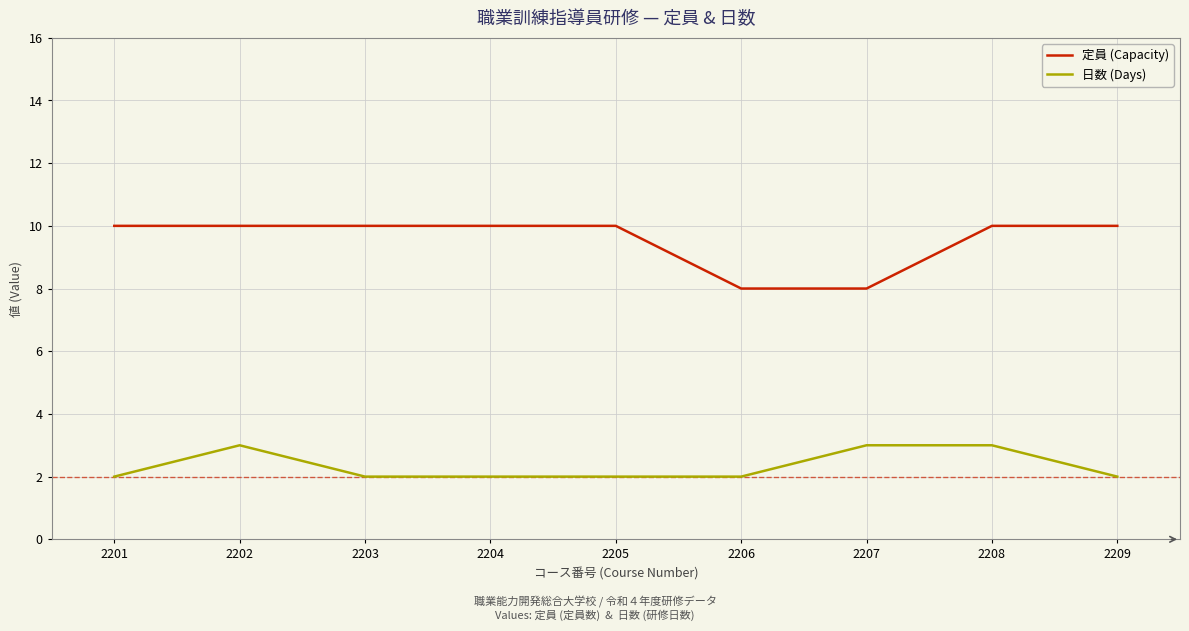

True or false: 定員 (Capacity) has a value of 10 at 2203.

True